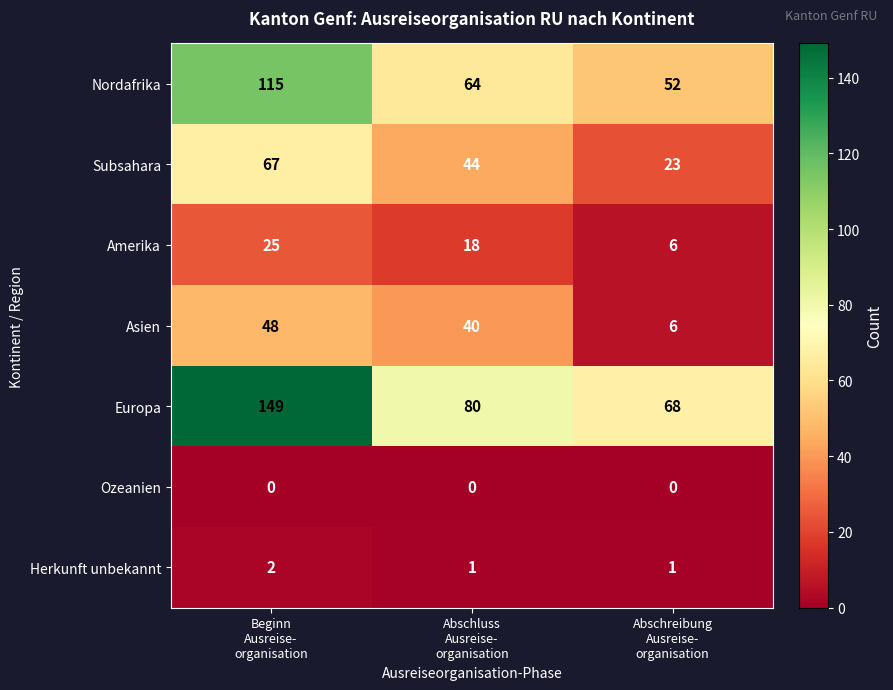

At Abschluss
Ausreise-
organisation, list the series in order from smallest to largest.

Ozeanien, Herkunft unbekannt, Amerika, Asien, Subsahara, Nordafrika, Europa